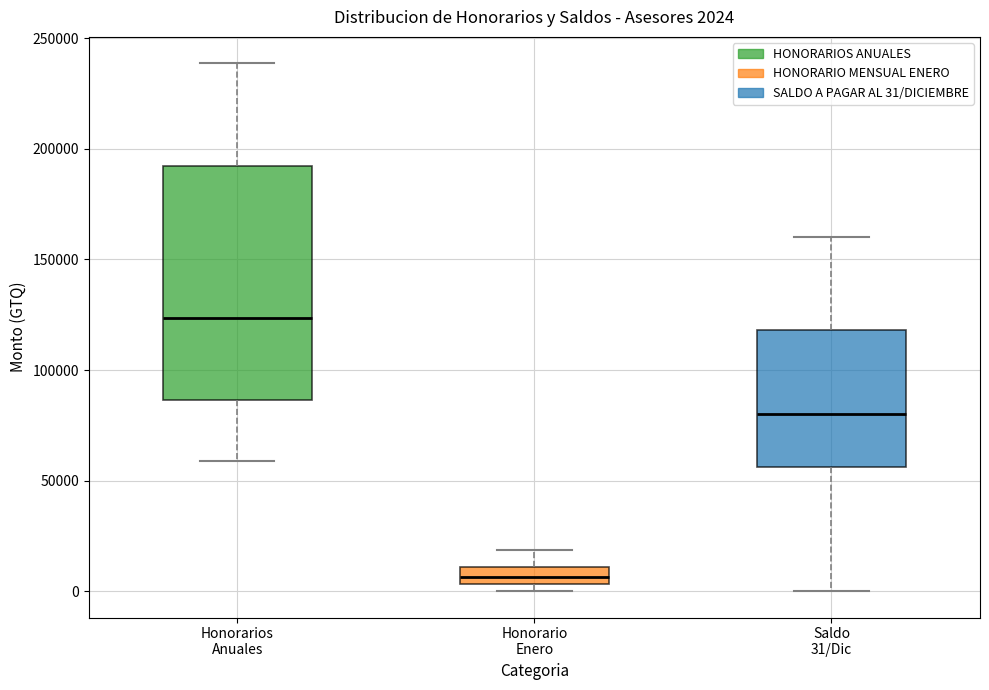

Which box has the lowest median line?

Honorario Enero